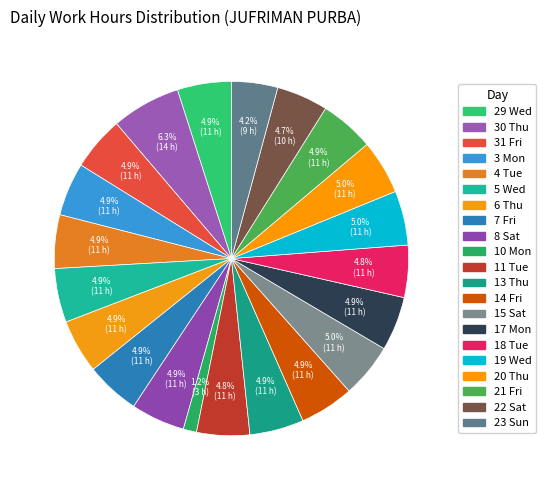

Which has a higher value, 3 Mon or 6 Thu?

6 Thu